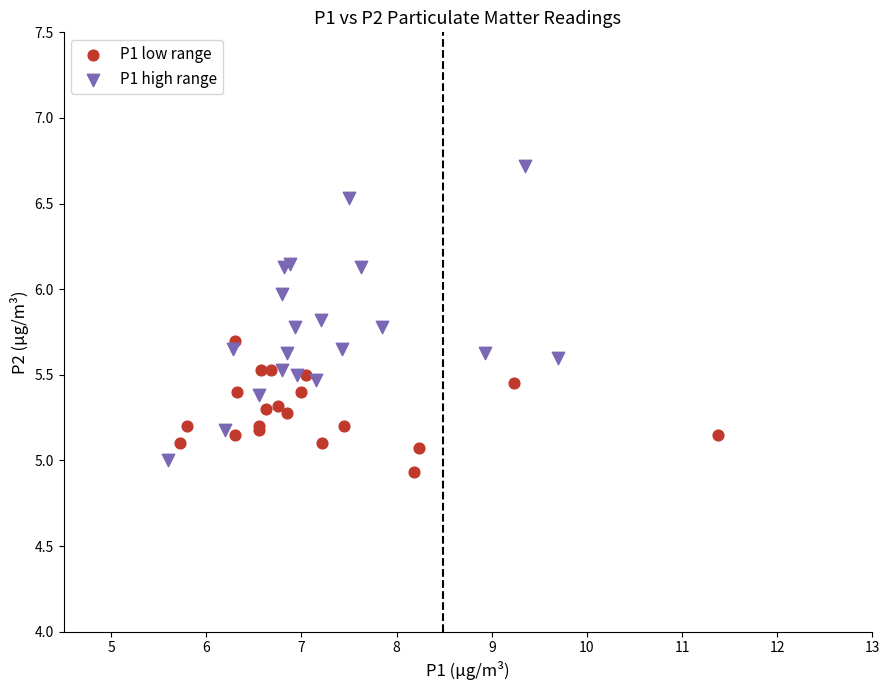

Which series reaches the maximum Y coordinate?

P1 high range